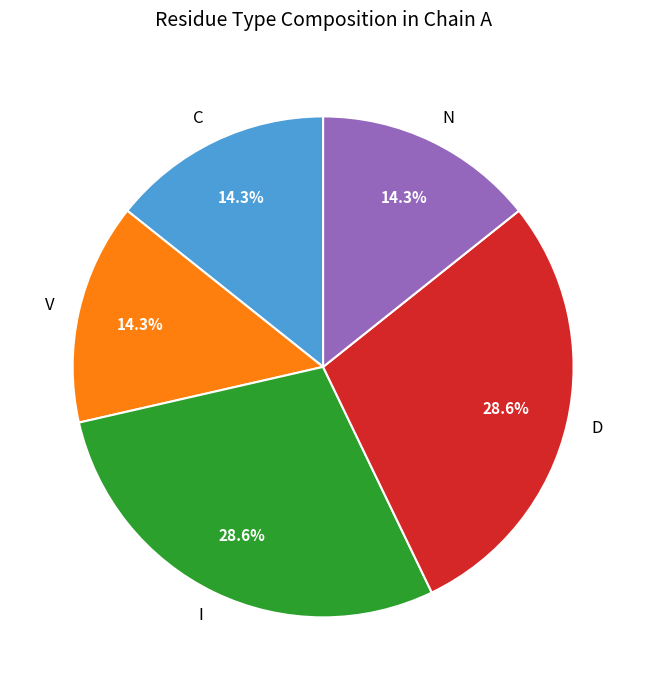

The I slice represents 43% of the pie. True or false?

False